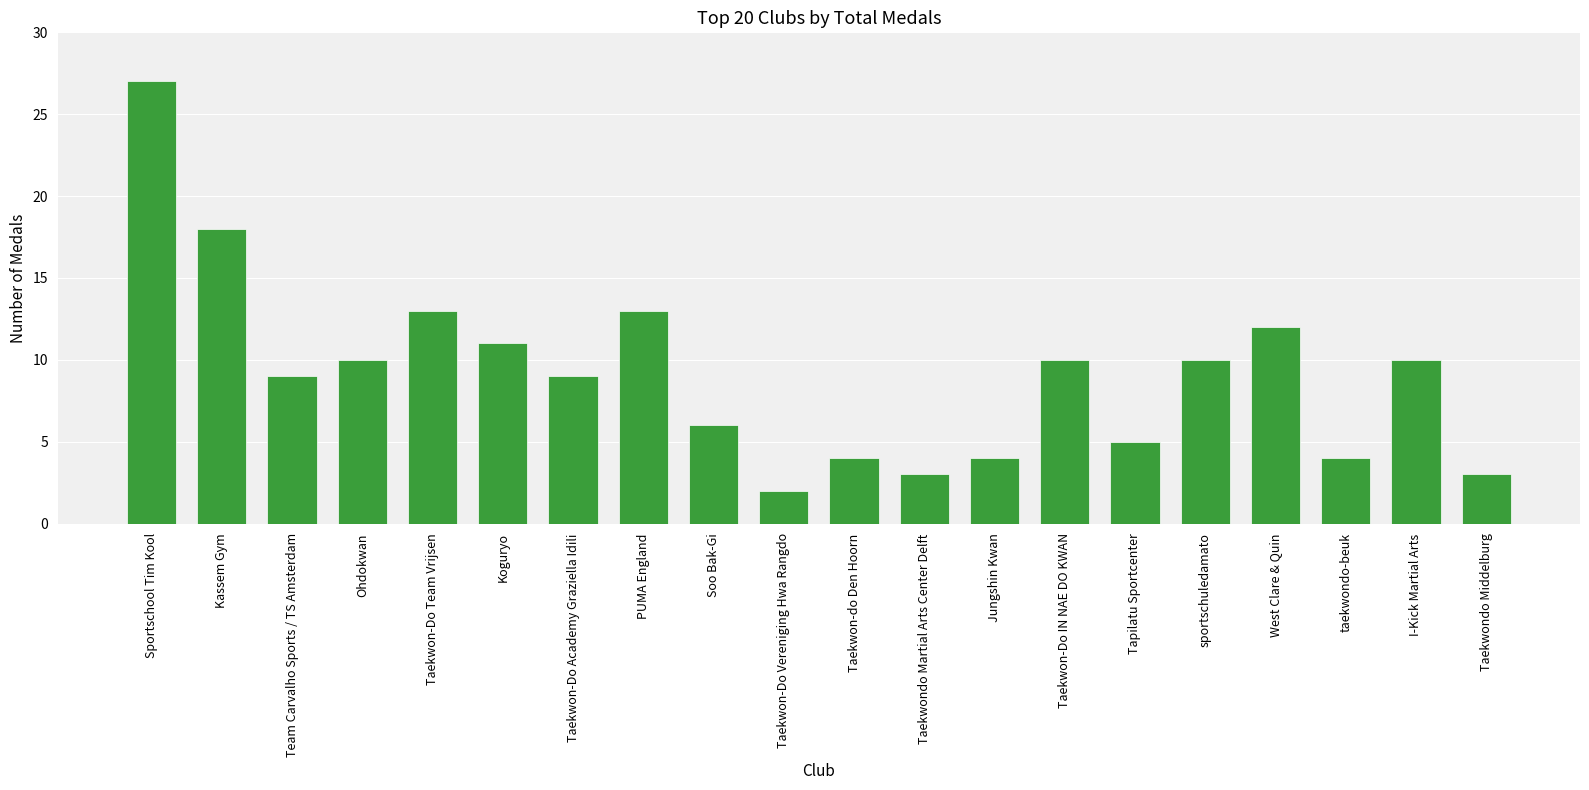

What is the sum of all values?

183